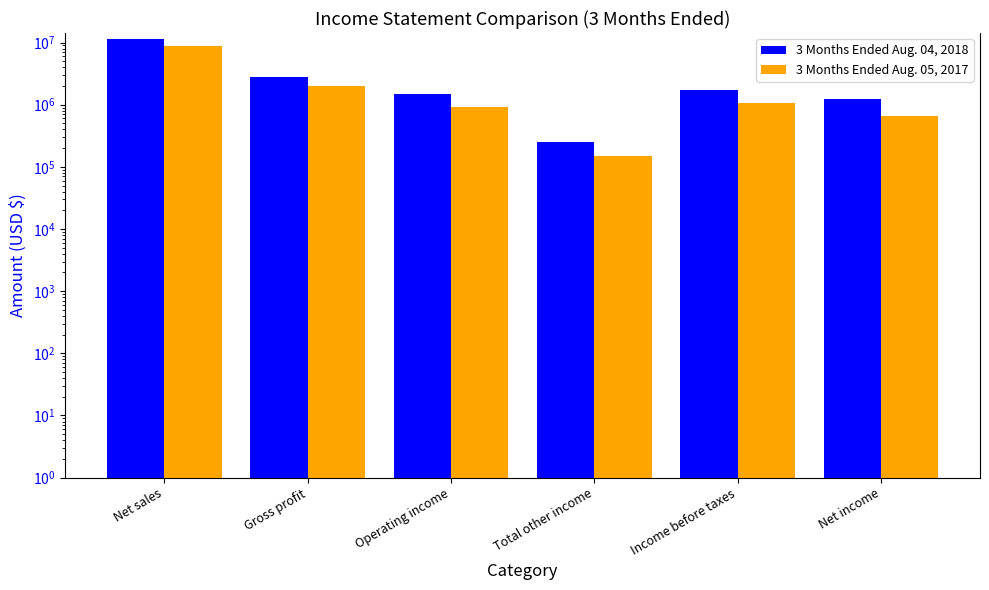

Which series has the widest spread of values?

3 Months Ended Aug. 04, 2018